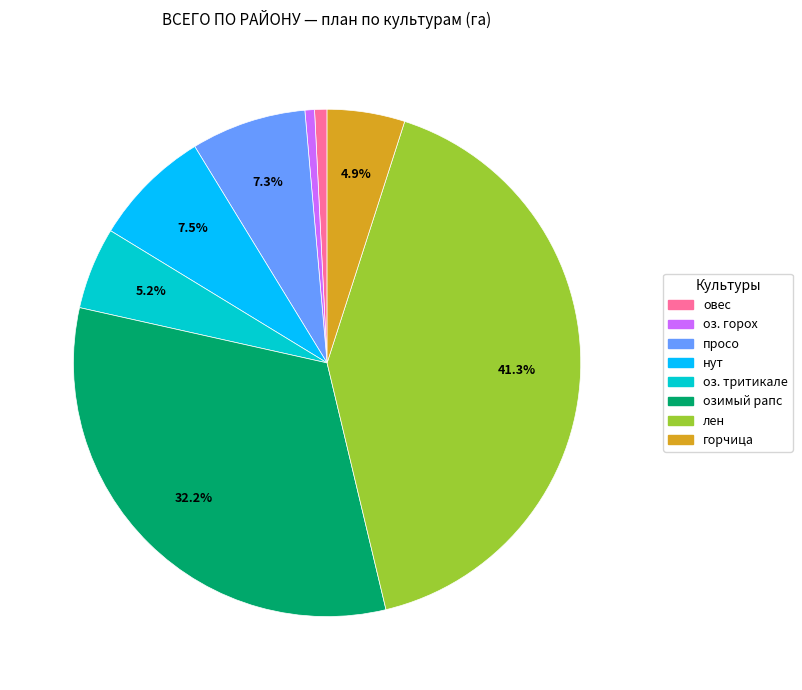

Does горчица account for over 50% of the chart?

No